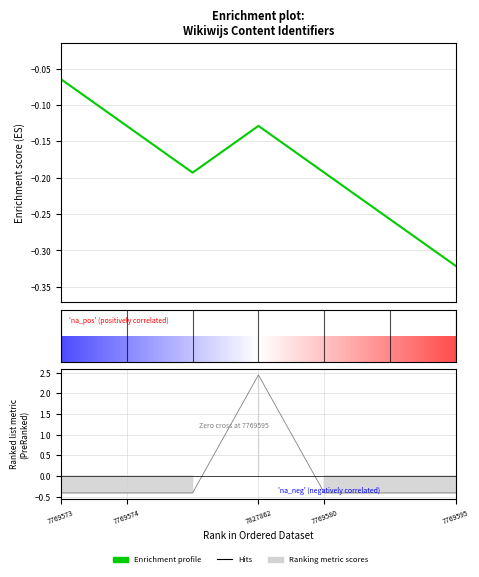

How many lines are shown in the chart?

1